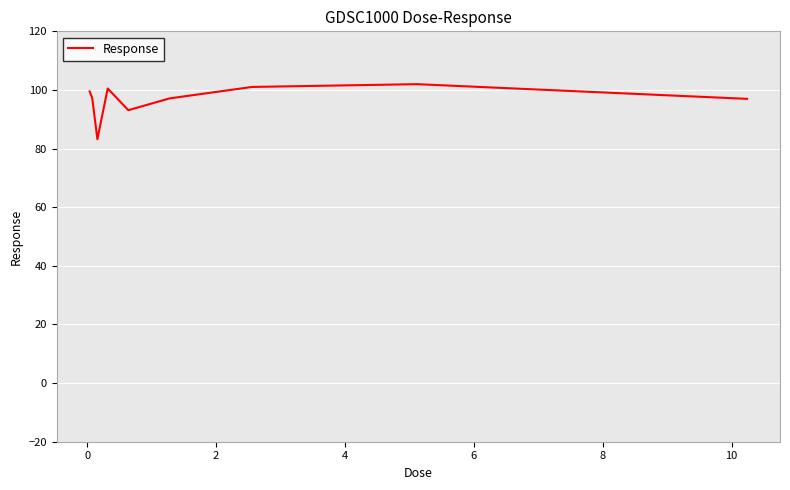

What is the difference between the maximum and minimum values?

18.8